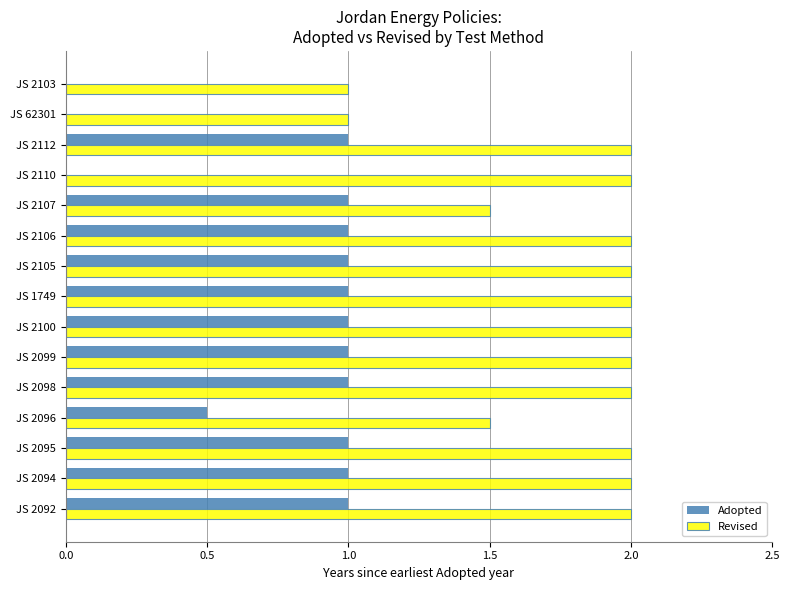

Which series has the largest total across all categories?

Revised